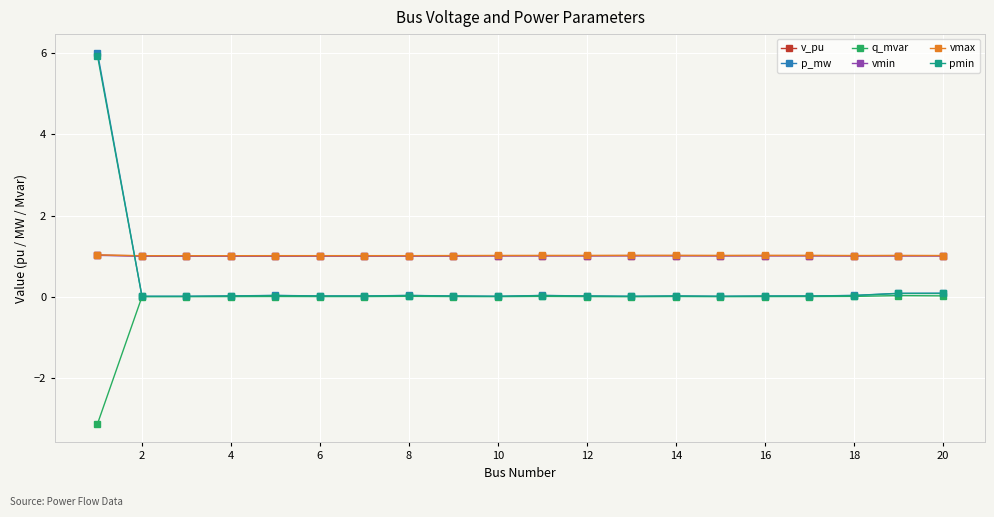

True or false: p_mw and vmax intersect in this chart.

True